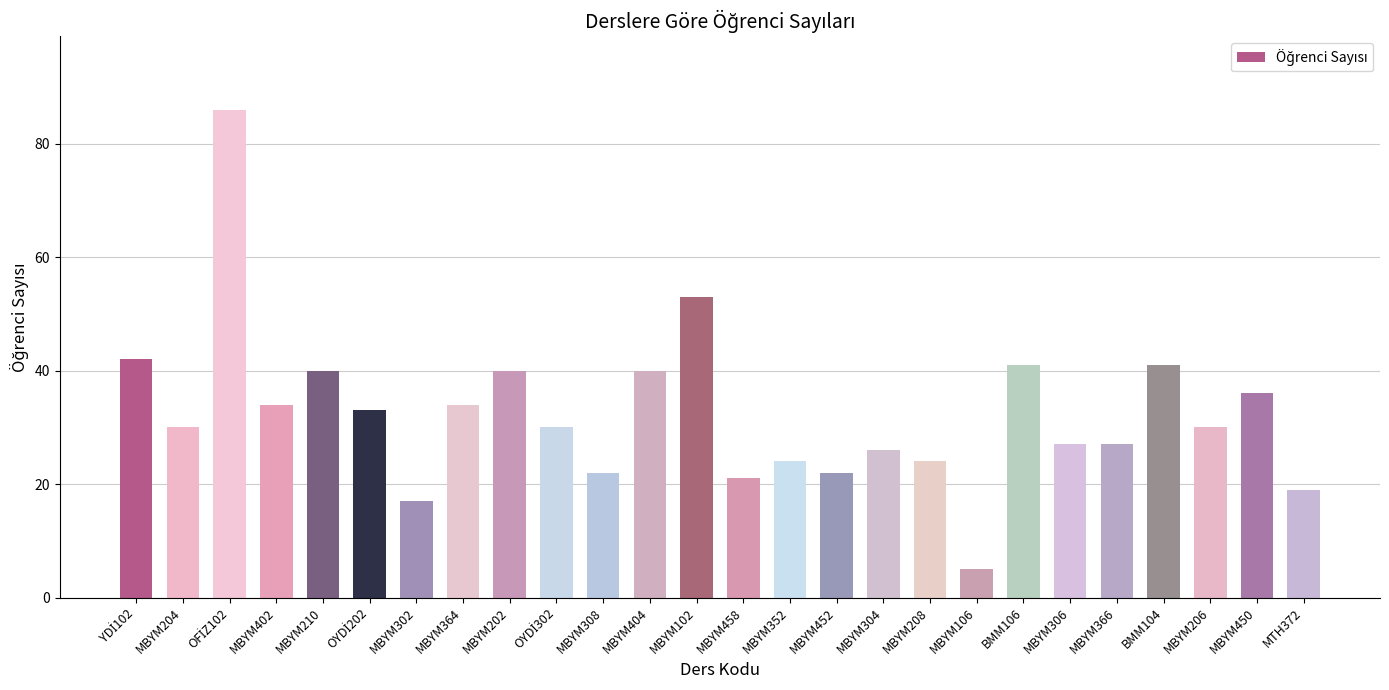

Reading right to left, transcribe all the data shown in this chart.

19	36	30	41	27	27	41	5	24	26	22	24	21	53	40	22	30	40	34	17	33	40	34	86	30	42